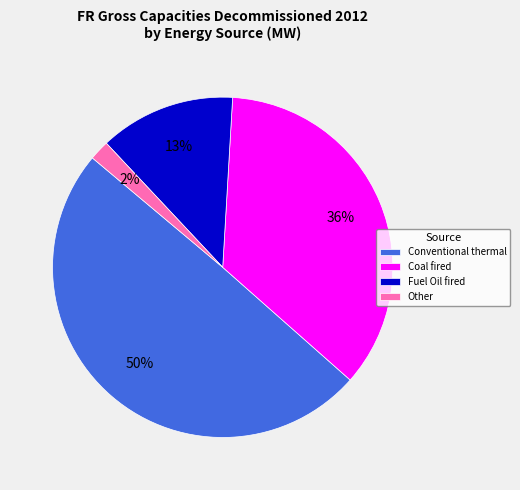

The Conventional thermal slice represents 58% of the pie. True or false?

False